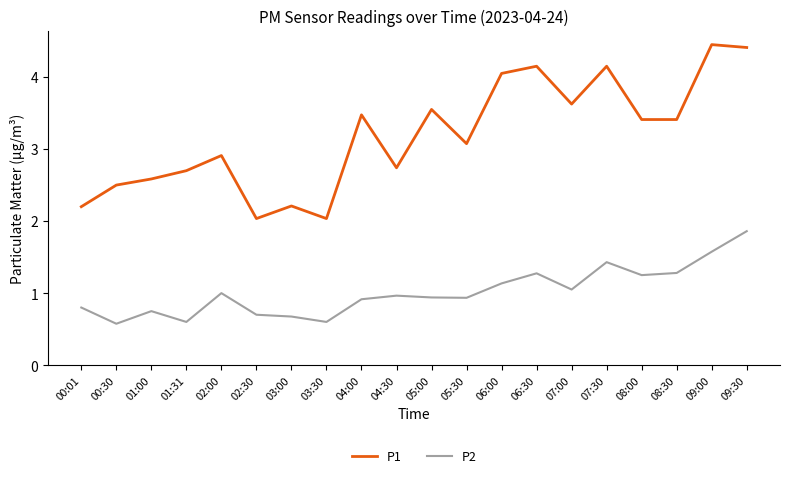

Rank the series by their average value, from lowest to highest.

P2, P1